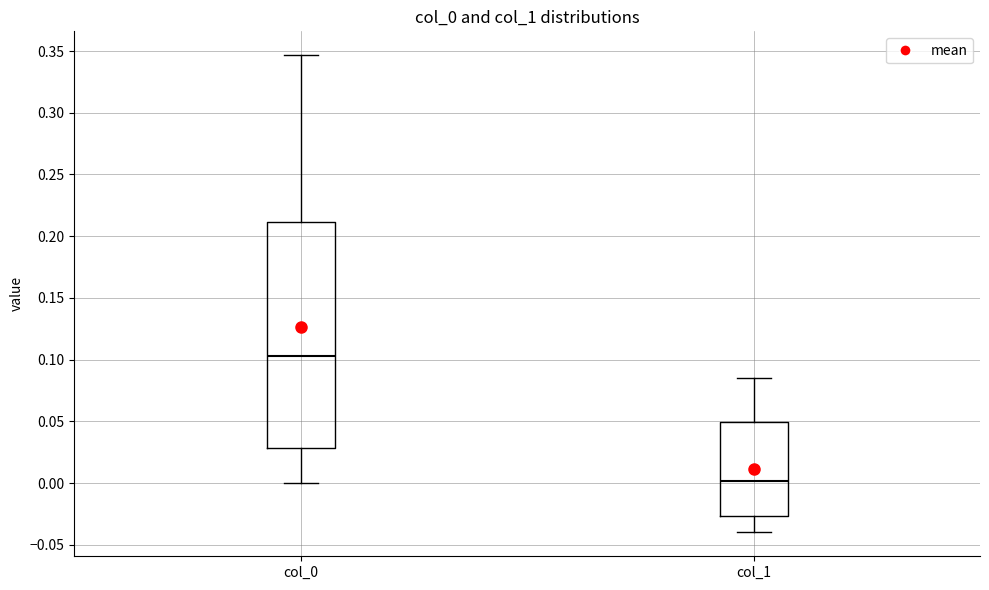

Where is the upper edge of the box for col_1 on the y-axis? The values are not printed on the chart, so give them approximately, as read against the axis.

0.050